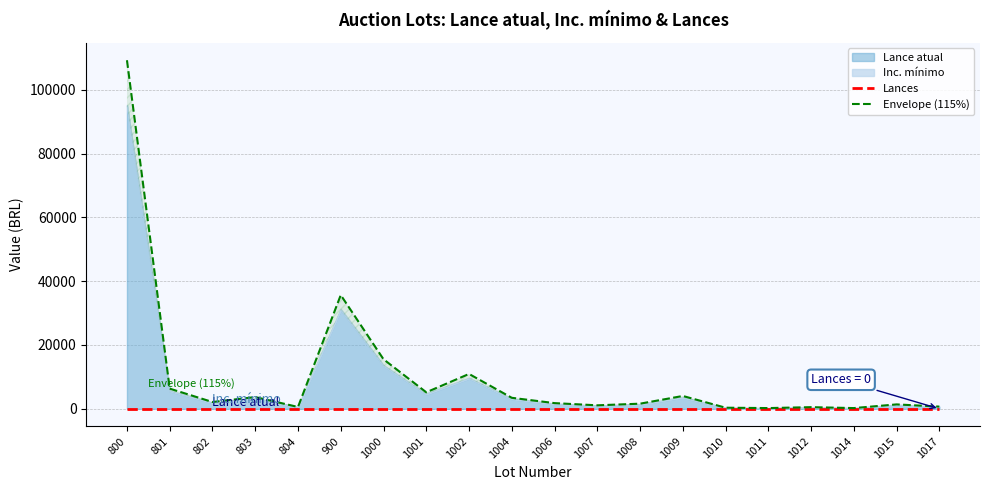

True or false: Lances has a value of 0.0 at 1002.

True